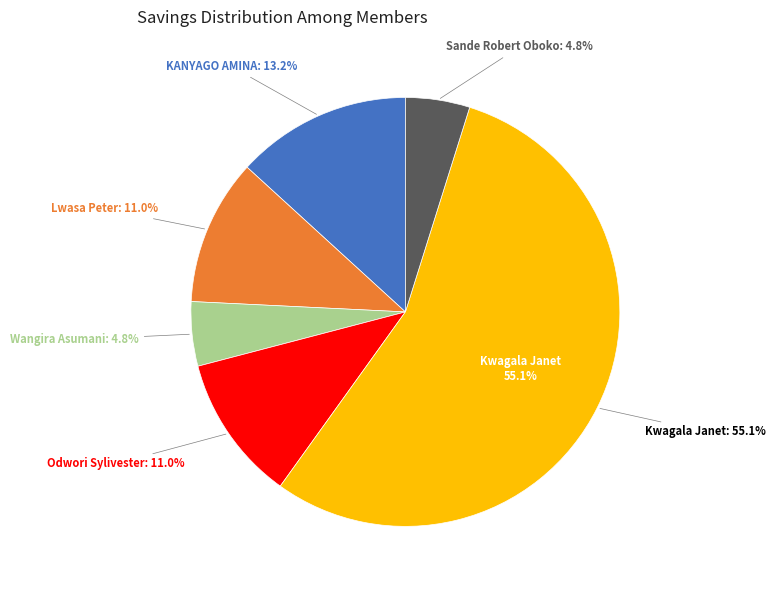

The Wangira Asumani slice represents 5% of the pie. True or false?

True